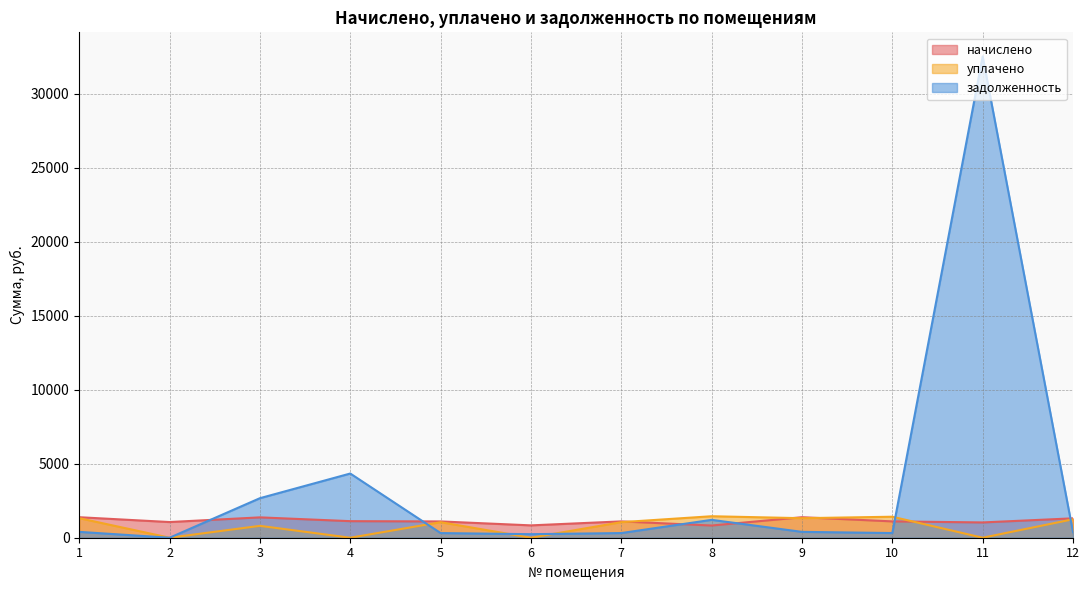

True or false: задолженность and начислено intersect in this chart.

True